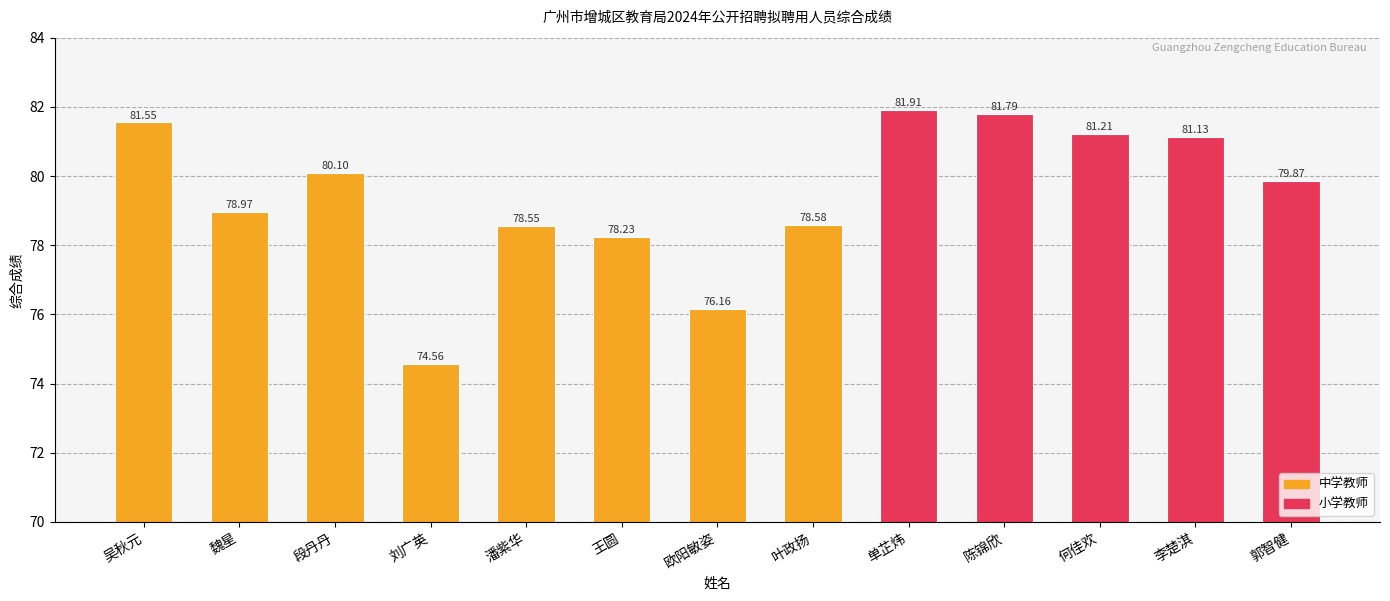

Reading left to right, list all the values displayed in this chart.

81.5	79.0	80.1	74.6	78.5	78.2	76.2	78.6	81.9	81.8	81.2	81.1	79.9